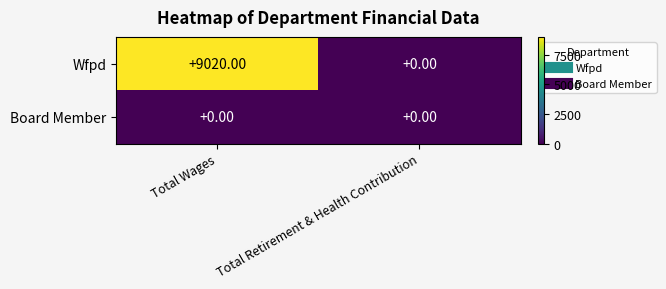

Which series changed the most between Total Wages and Total Retirement & Health Contribution?

Wfpd